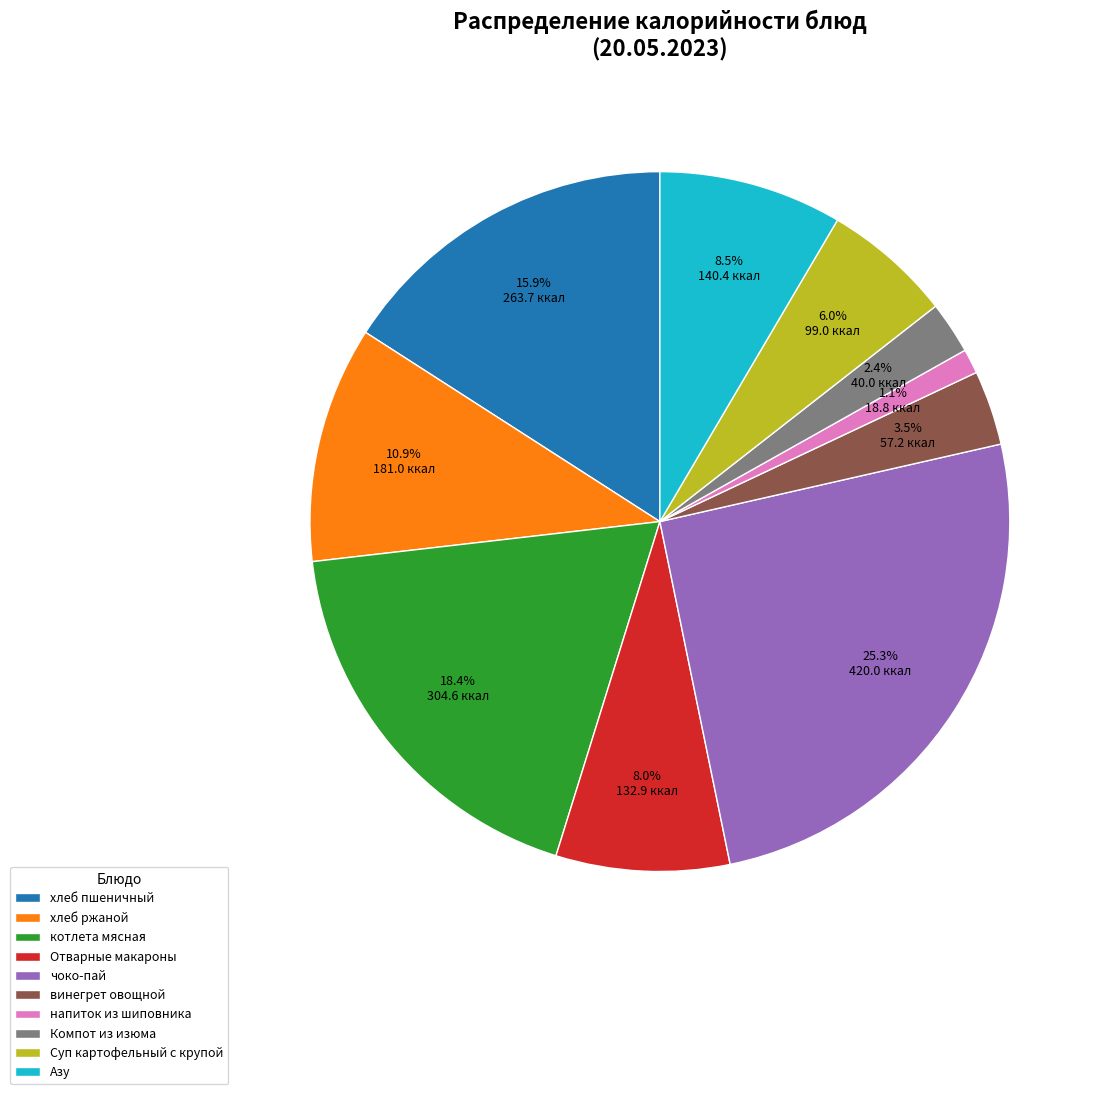

Between напиток из шиповника and винегрет овощной, which is larger?

винегрет овощной